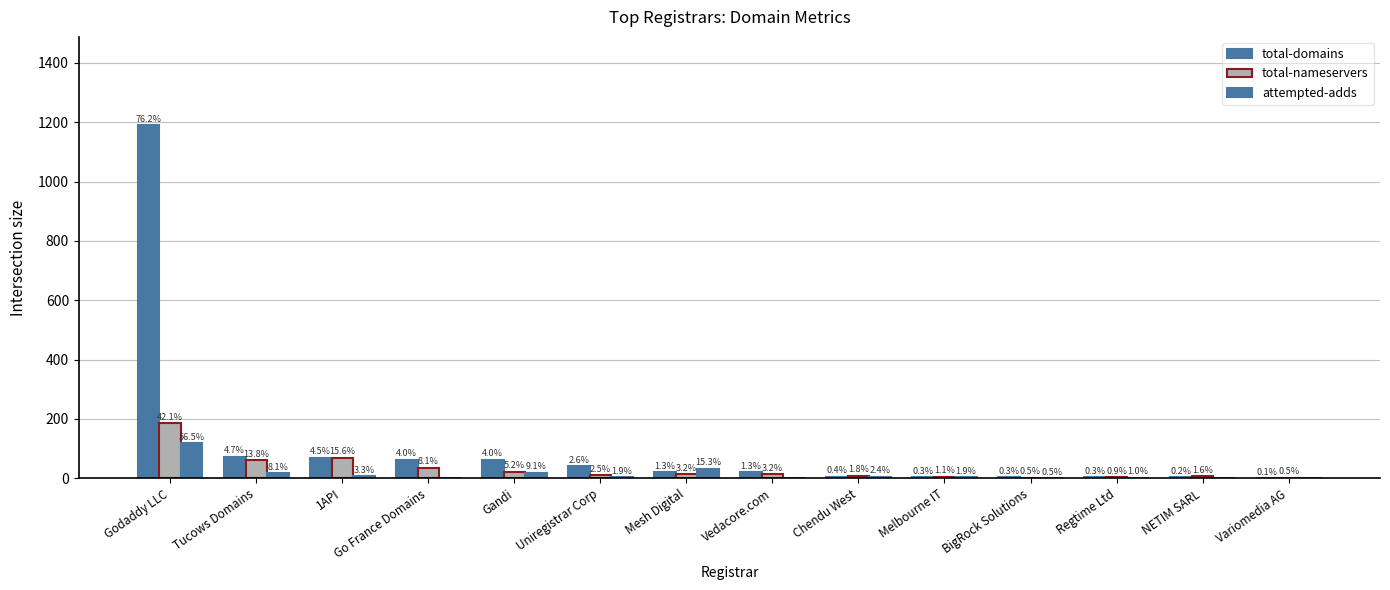

Are the bars grouped side by side (vs. stacked)?

Yes